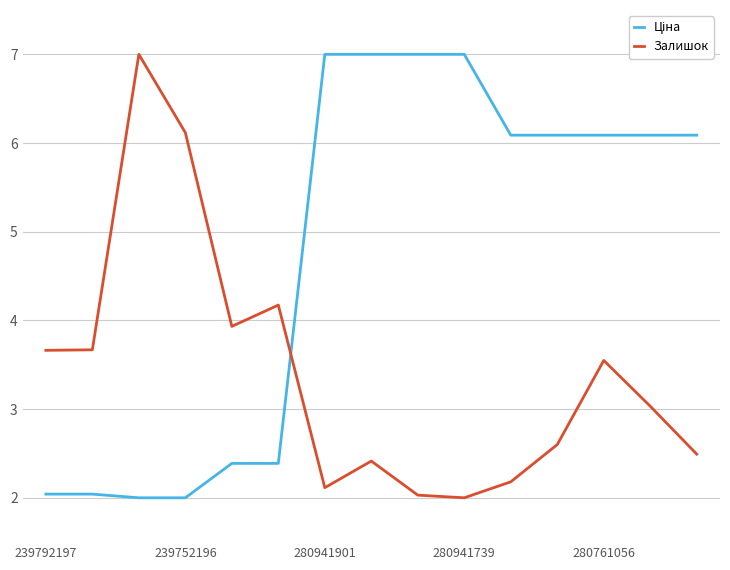

How many lines are shown in the chart?

2